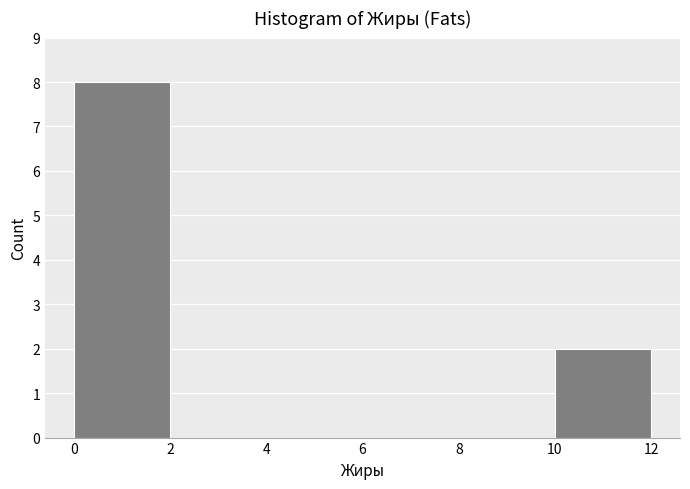

Over which range of the x-axis is the bar tallest?

0 to 2